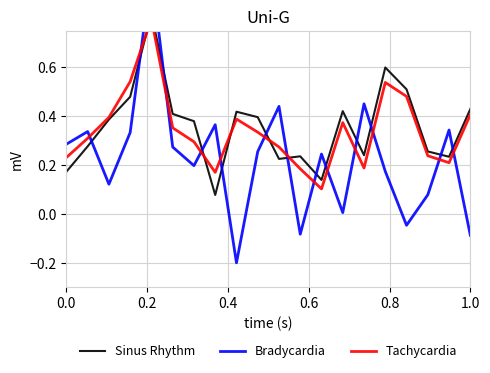

What is the difference between the maximum and minimum values in the Tachycardia series?

0.7